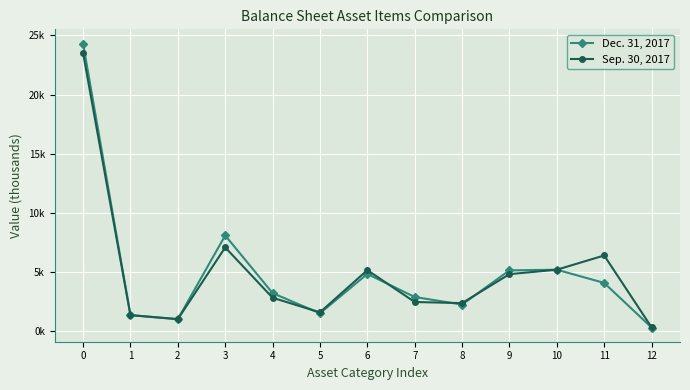

What is the highest value of the Sep. 30, 2017 series?

23508